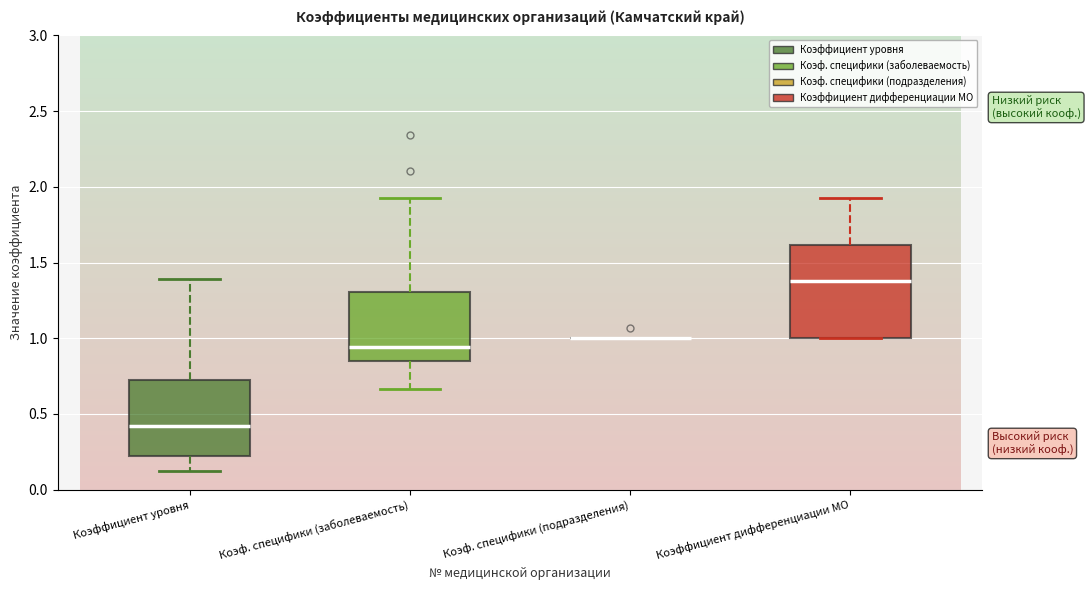

Reading left to right, transcribe this box plot: for each box, give where its median line is, the range the box spans, and where its two whiskers end, as read against the y-axis. The values are not printed on the chart, so give them approximately, as read against the axis.

Коэффициент уровня: median 0.40, box 0.20 to 0.70, whiskers 0.10 to 1.40
Коэф. специфики (заболеваемость): median 0.95, box 0.85 to 1.30, whiskers 0.65 to 1.90
Коэф. специфики (подразделения): box collapsed to a line at 1.00, whiskers 1.00 to 1.00
Коэффициент дифференциации МО: median 1.40, box 1.00 to 1.60, whiskers 1.00 to 1.95